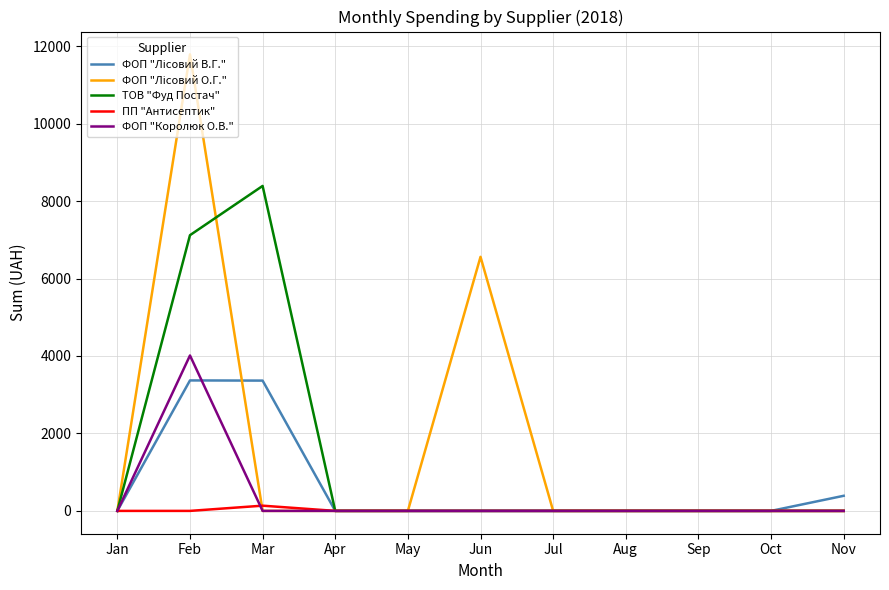

What is the highest value of the ТОВ "Фуд Постач" series?

8390.0